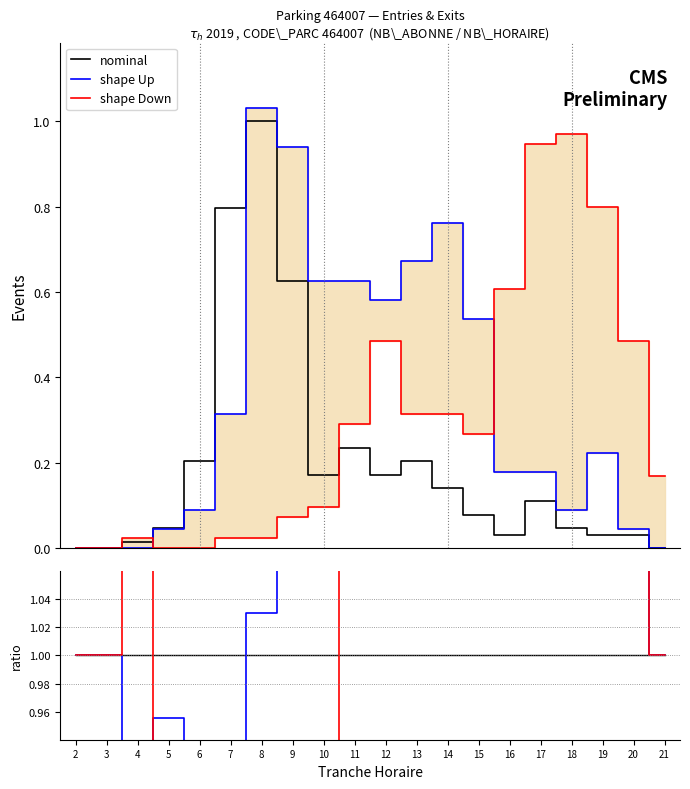

Reading left to right, transcribe all the data shown in this chart.

nominal: 1.0	1.0	1.0	1.0	1.0	1.0	1.0	1.0	1.0	1.0	1.0	1.0	1.0	1.0	1.0	1.0	1.0	1.0	1.0	1.0
shape Up: 1.0	1.0	0.0	1.0	0.4	0.4	1.0	1.5	3.6	2.7	3.4	3.3	5.4	6.9	5.7	1.6	1.9	7.2	1.4	1.0
shape Down: 1.0	1.0	1.6	0.0	0.0	0.0	0.0	0.1	0.6	1.2	2.8	1.6	2.2	3.4	19.4	8.6	20.7	25.6	15.5	1.0